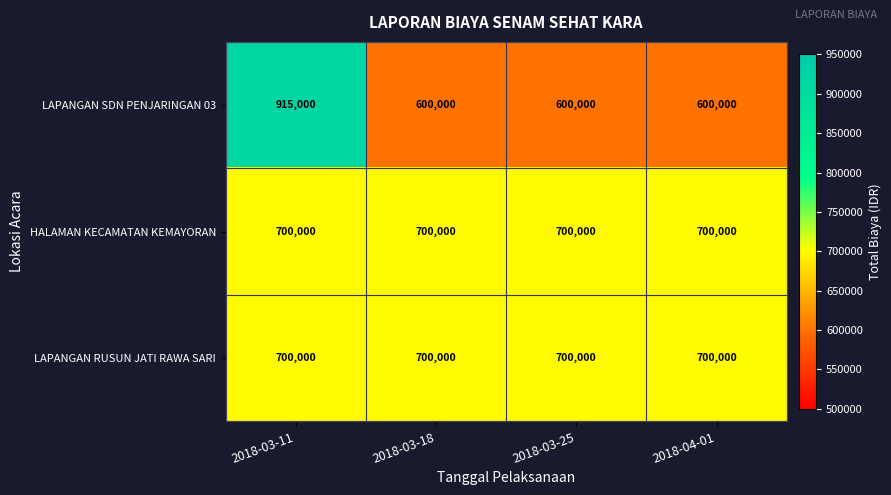

What is the highest value of the LAPANGAN RUSUN JATI RAWA SARI series?

700000